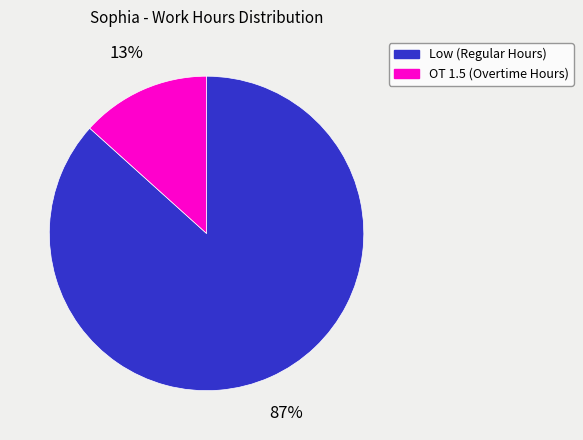

How many slices are in this pie chart?

2